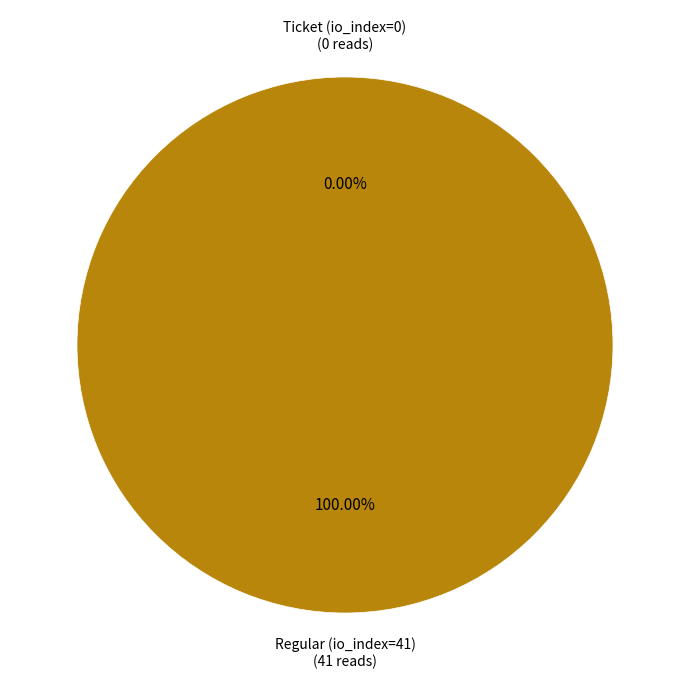

To the nearest percent, what is the combined percentage of Ticket (io_index=0) and Regular (io_index=41)?

100%